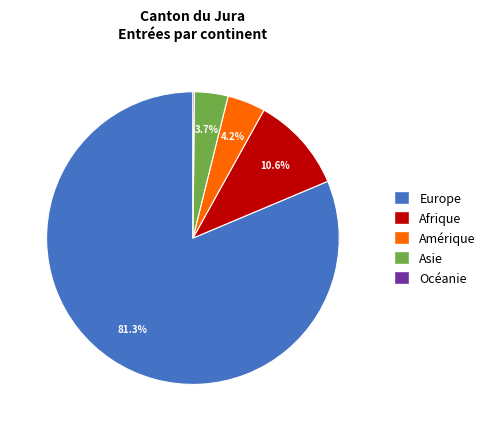

To the nearest percent, what is the difference between the Asie and Afrique slice percentages?

7%